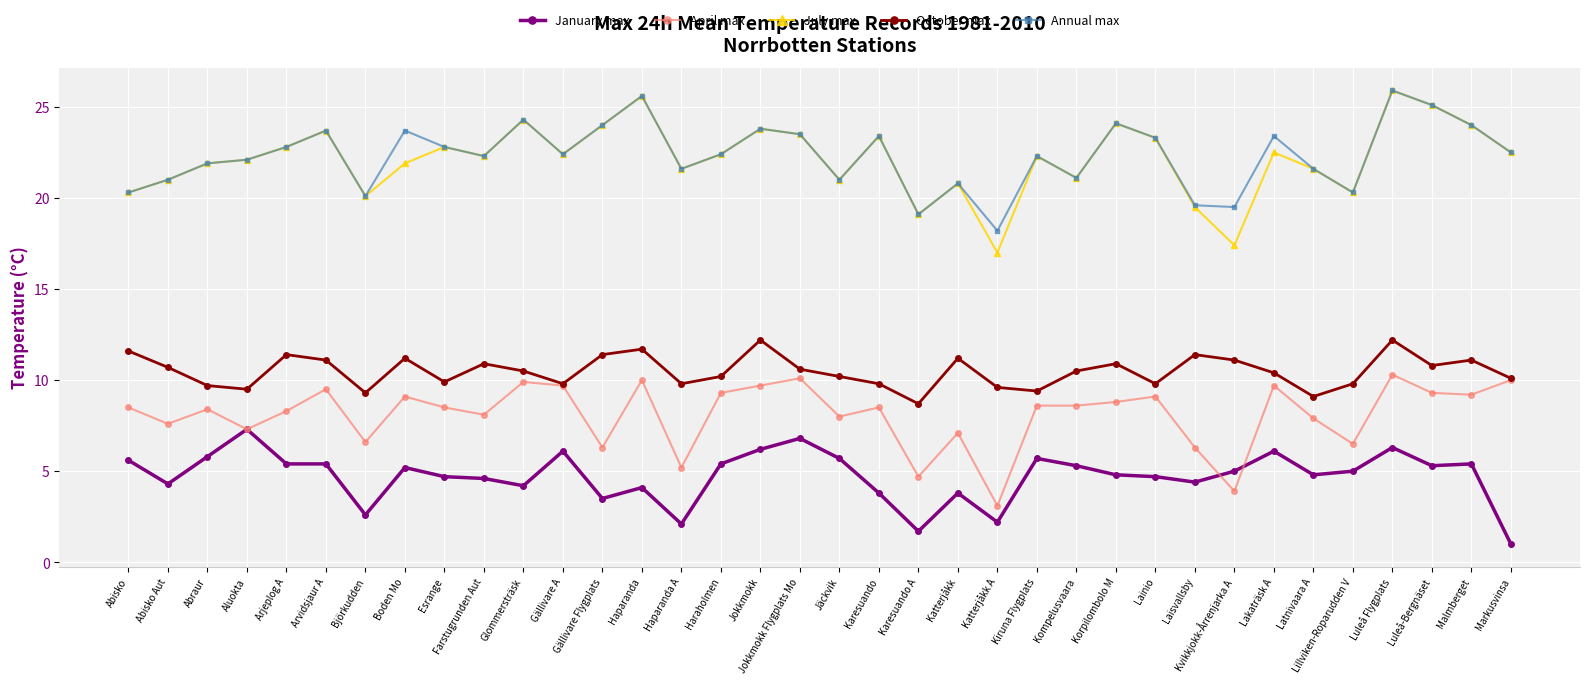

What position from the right is Luleå Flygplats?

4